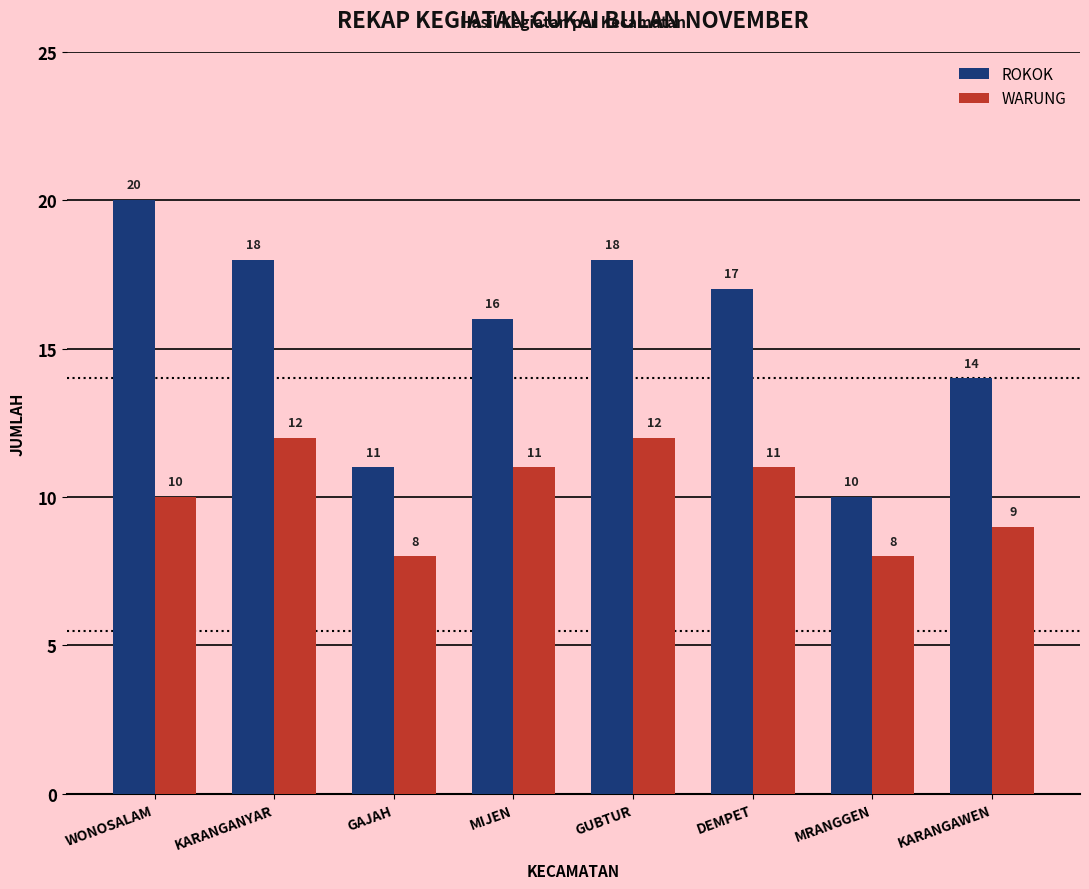

What is the spread (max minus min) of values at WONOSALAM?

10